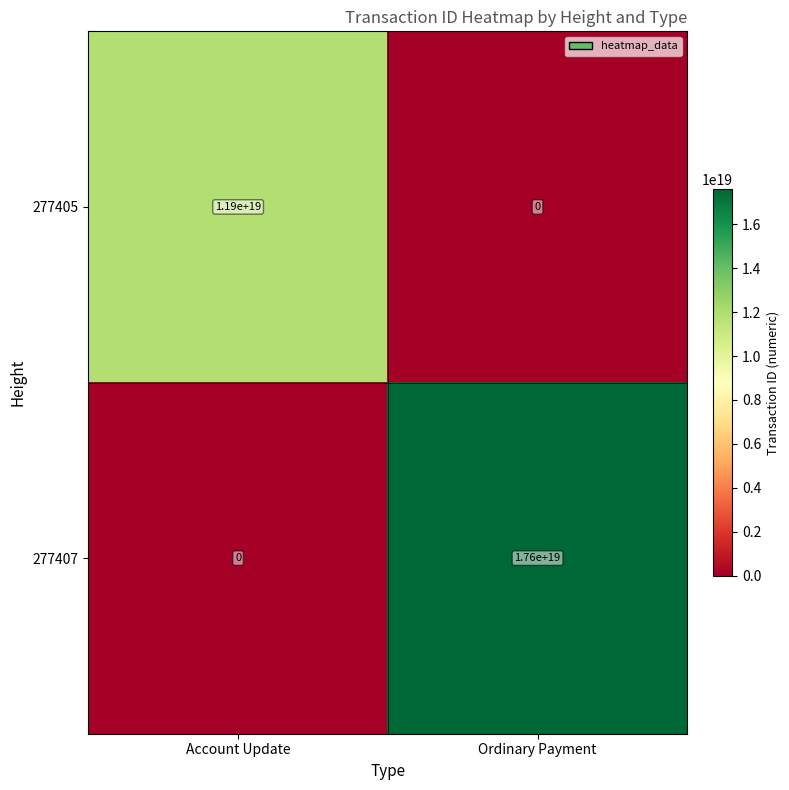

Between Account Update and Ordinary Payment, which series saw the biggest shift?

277407